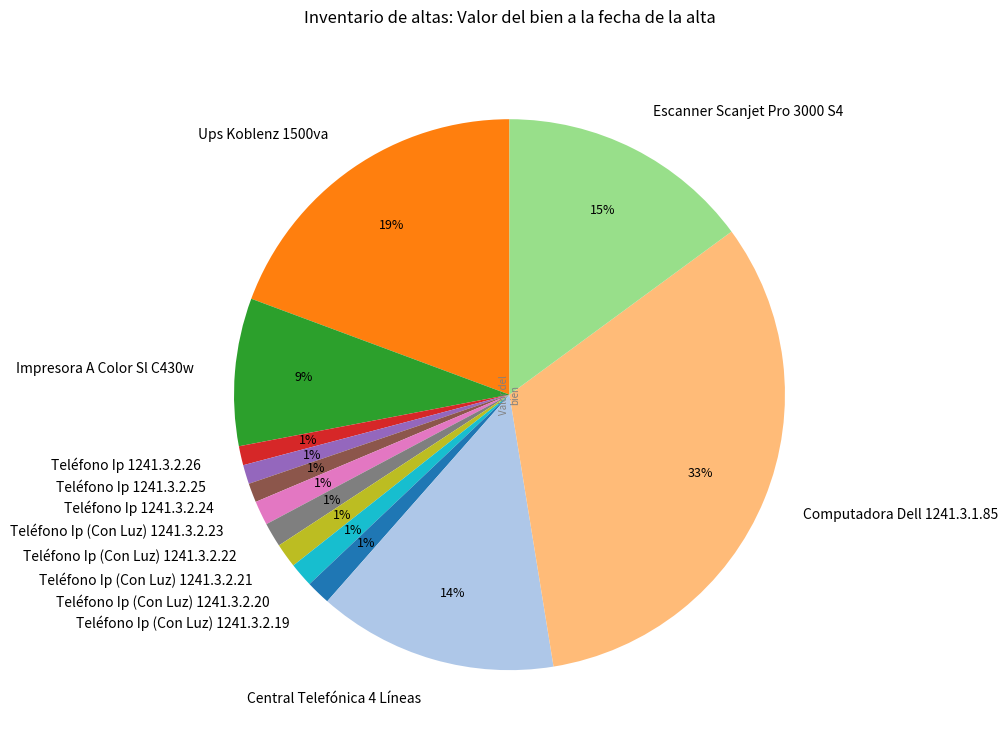

To the nearest percent, what percentage of the pie is Central Telefónica 4 Líneas?

14%